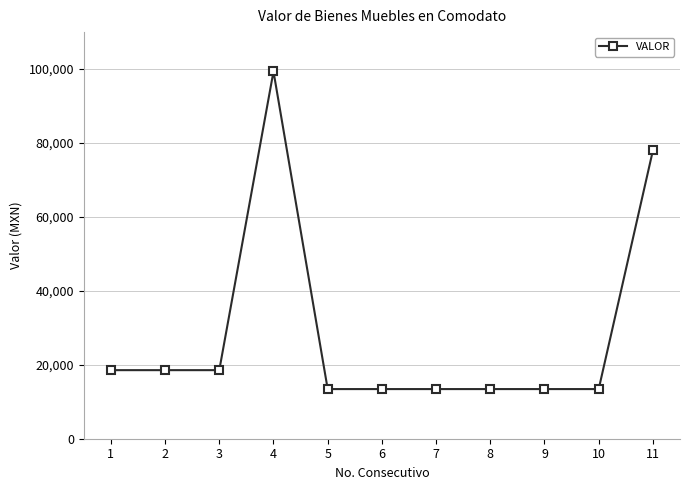

What is the minimum value shown in the chart?

13430.0